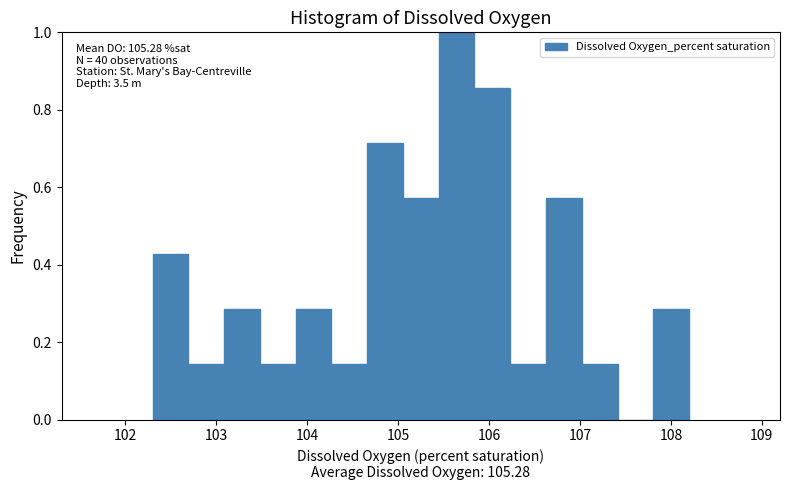

Read against the x-axis, roughly where is the centre of the tallest bar?

105.6